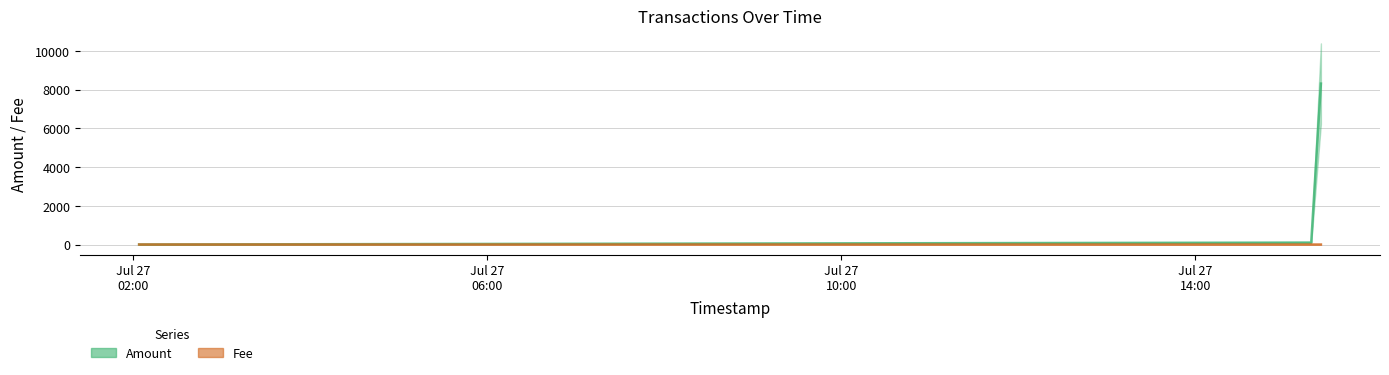

Which series has the widest spread of values?

Amount